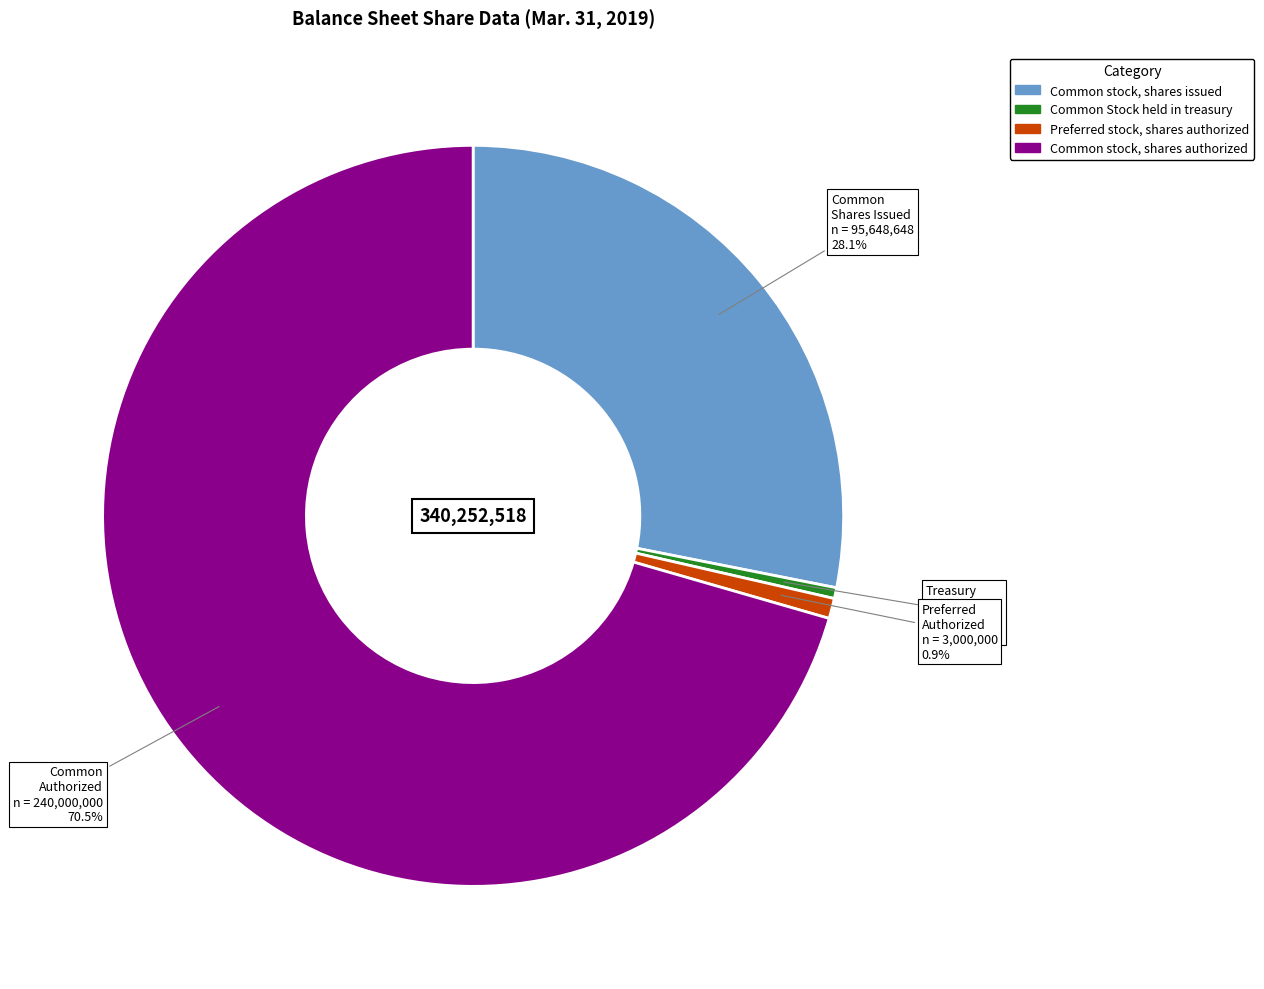

Is it true that Preferred stock, shares authorized is 1% of the pie?

True